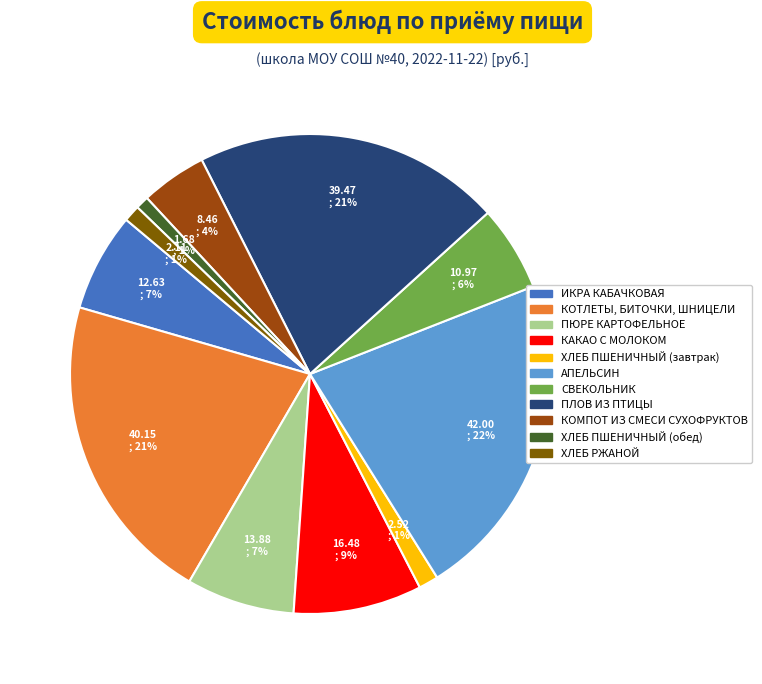

The ПЛОВ ИЗ ПТИЦЫ slice represents 35% of the pie. True or false?

False